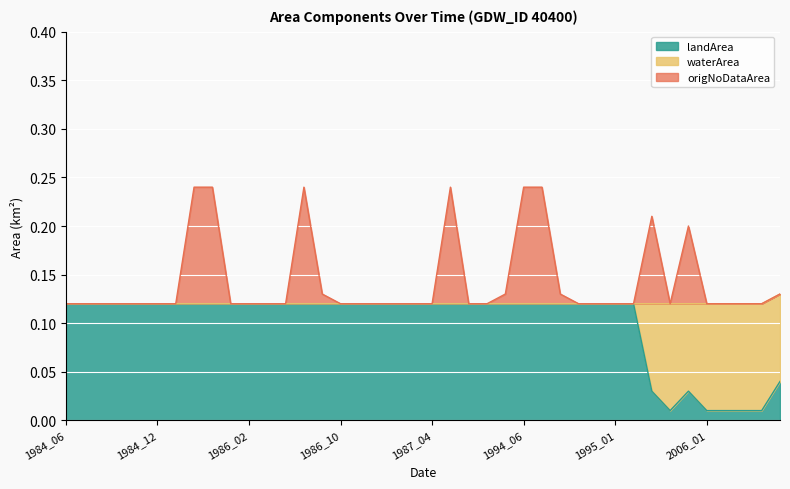

True or false: origNoDataArea and landArea cross at least once.

False